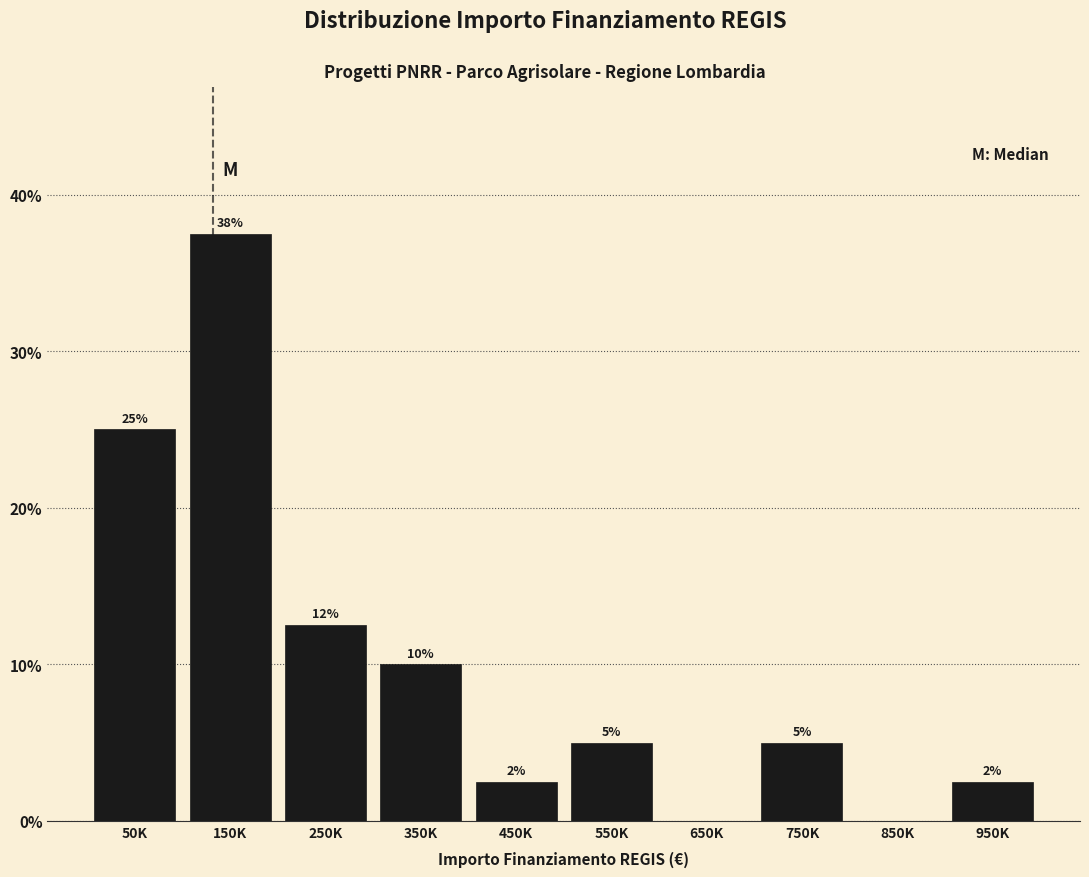

What is the maximum value shown in the chart?

37.5